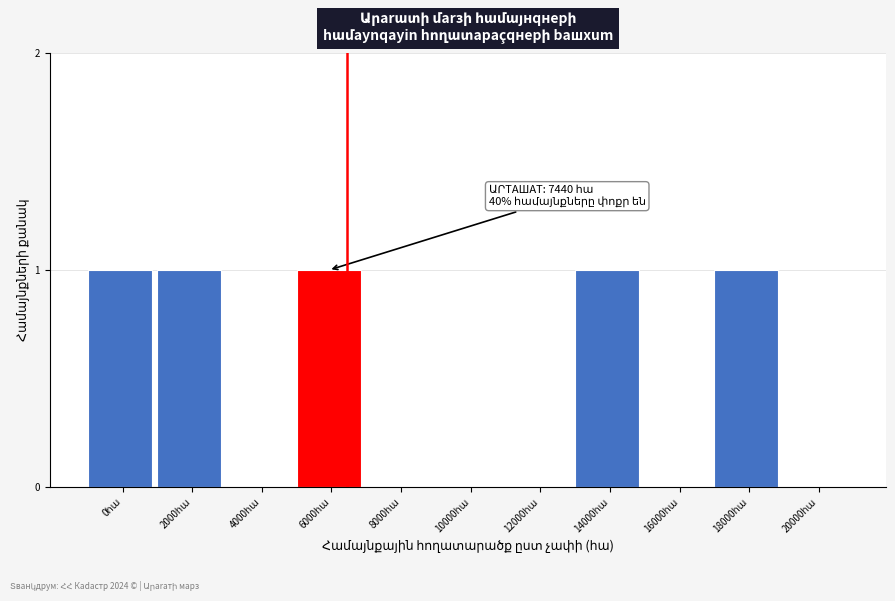

What is the sum of all values?

5